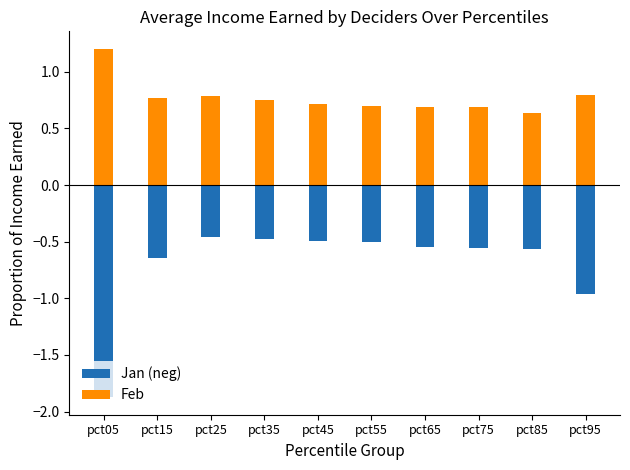

What is the difference between the maximum and second lowest values in the Jan (neg) series?

0.5